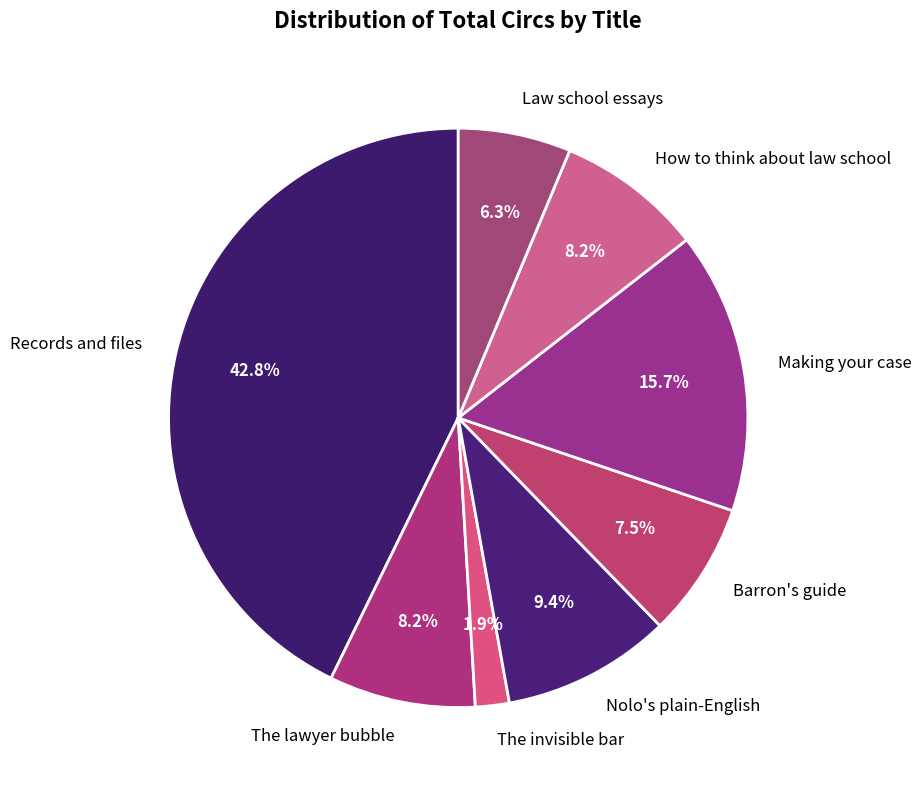

Count the number of slices in the pie.

8